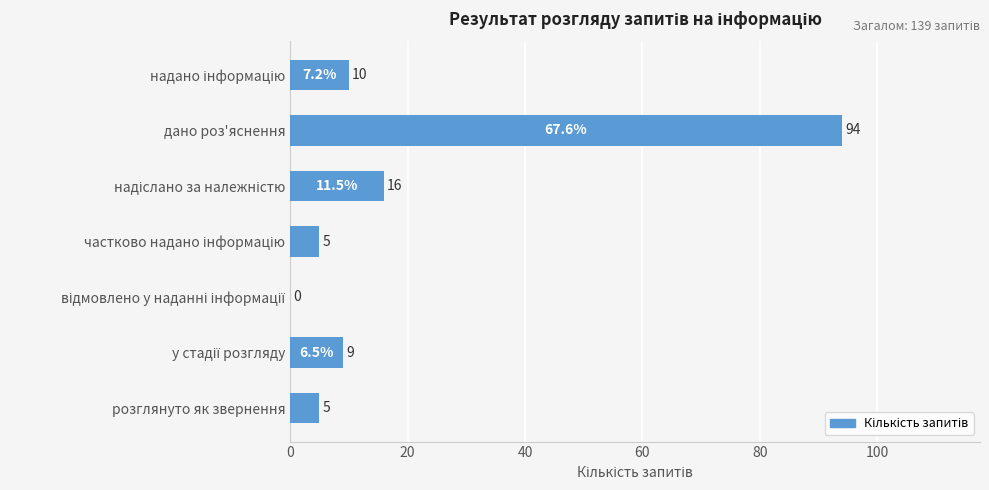

What is the greatest value displayed?

94